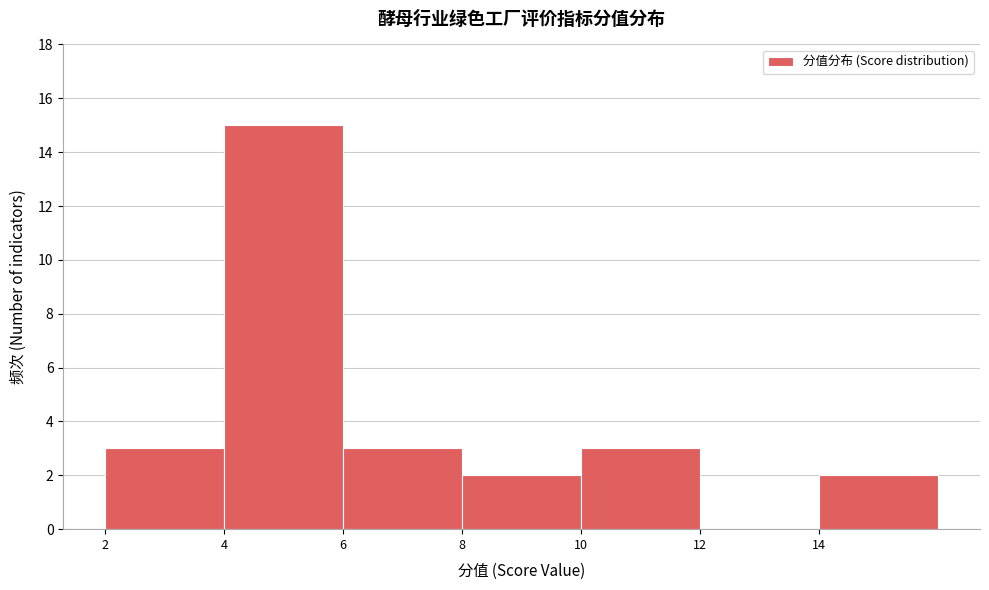

How tall is the bar that spans 4 to 6 on the x-axis? The values are not printed on the chart, so give them approximately, as read against the axis.

15